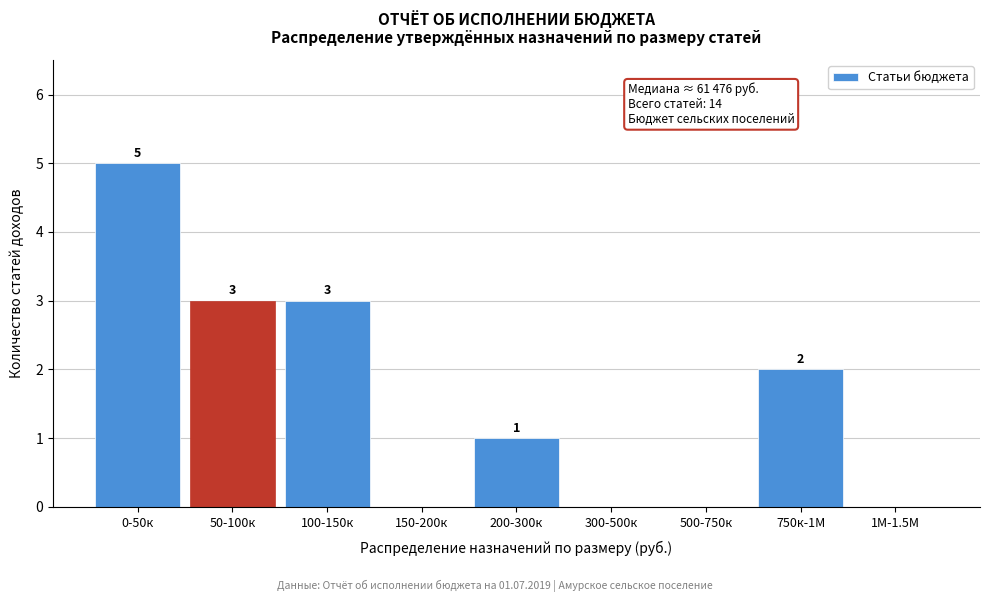

Reading left to right, transcribe all the data shown in this chart.

0-50к=5	50-100к=3	100-150к=3	150-200к=0	200-300к=1	300-500к=0	500-750к=0	750к-1М=2	1М-1.5М=0